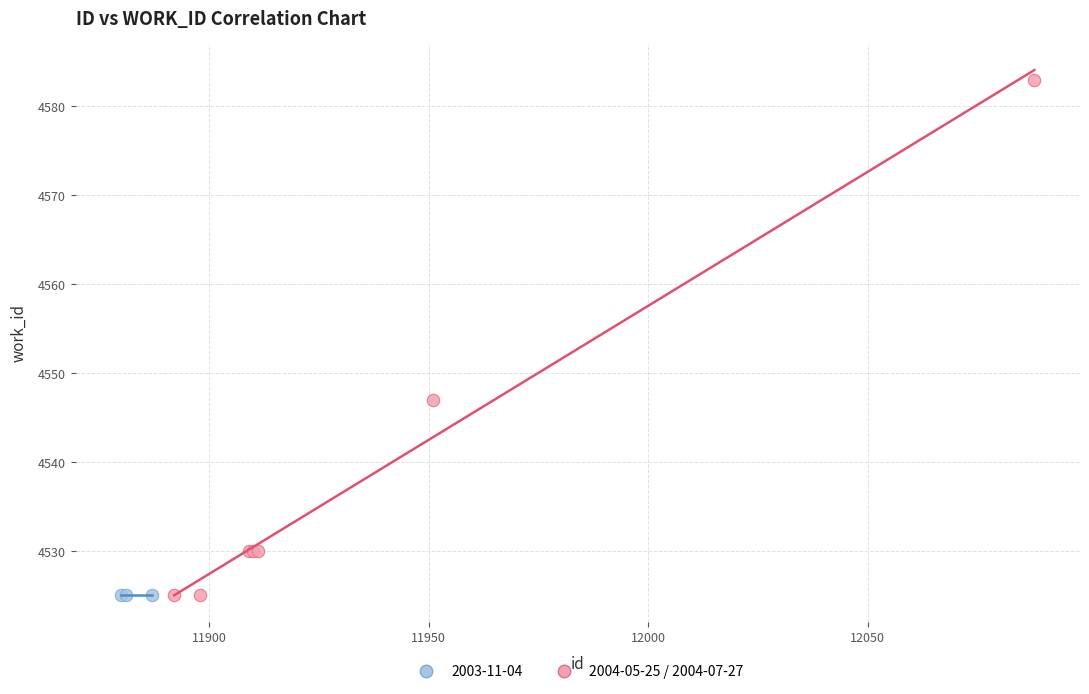

Which series reaches the maximum Y coordinate?

2004-05-25 / 2004-07-27